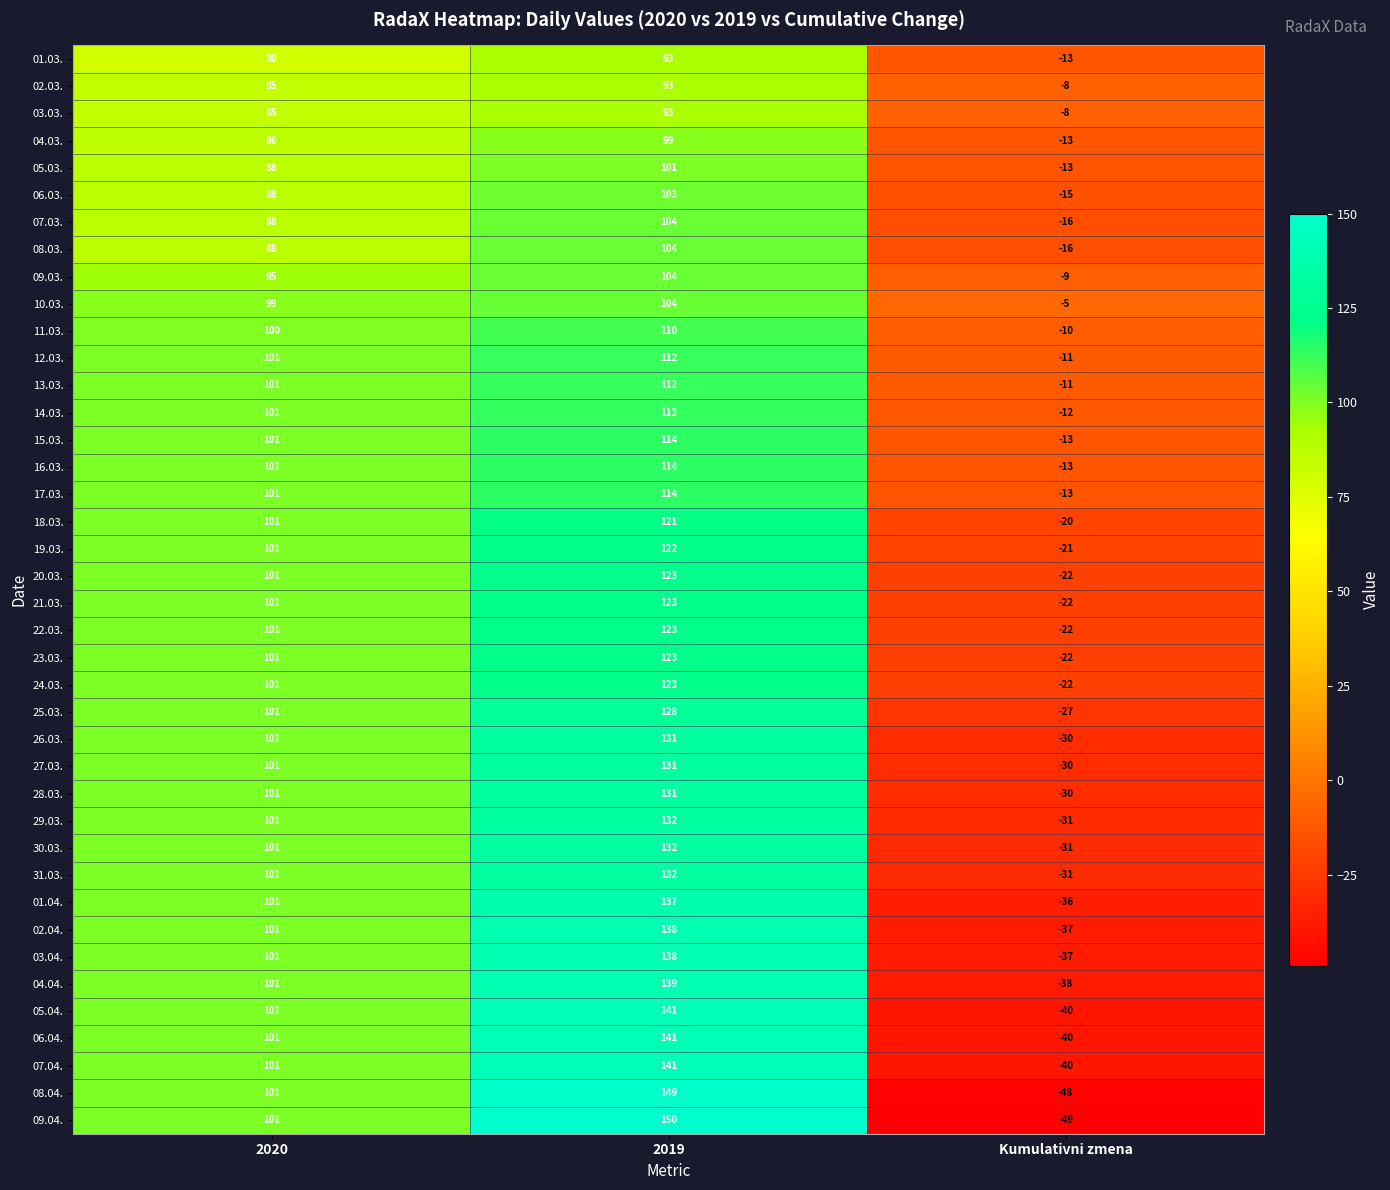

Which series changed the most between 2020 and 2019?

09.04.